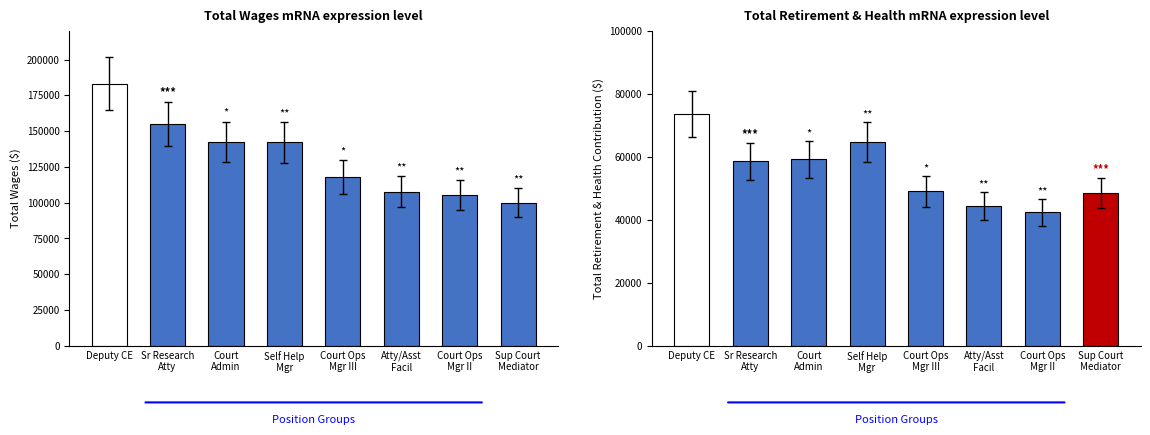

Rank the series by their maximum value, from highest to lowest.

Total Wages, Total Retirement & Health